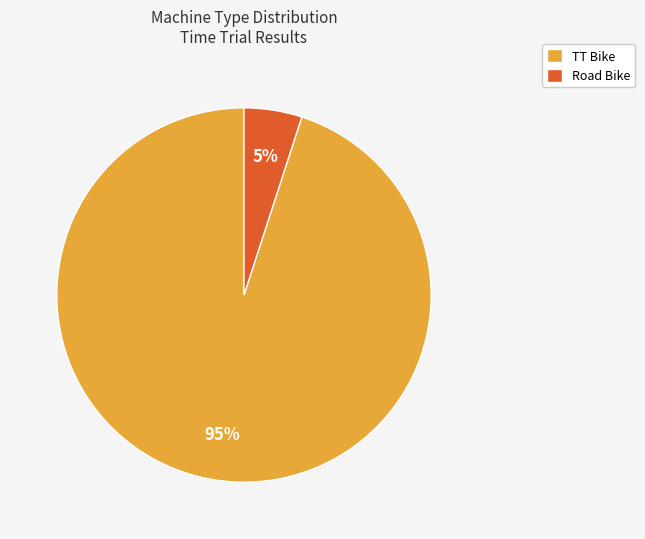

Which slice is the smallest?

Road Bike